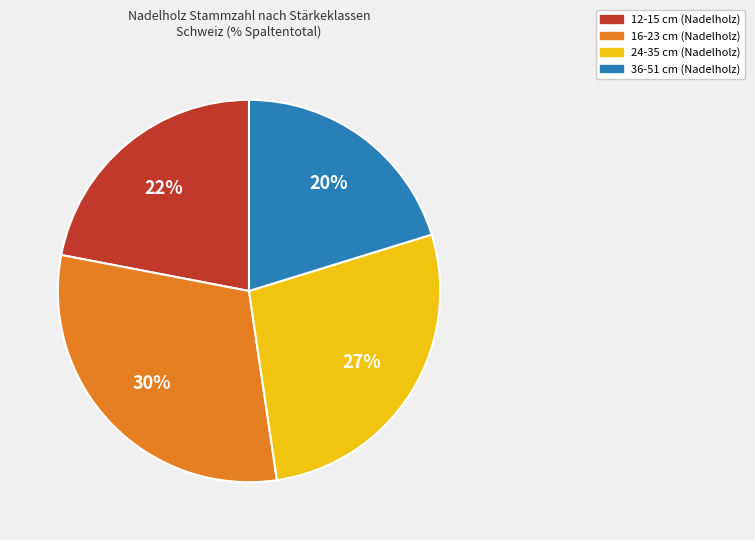

Is there any slice that represents more than half of the pie?

No